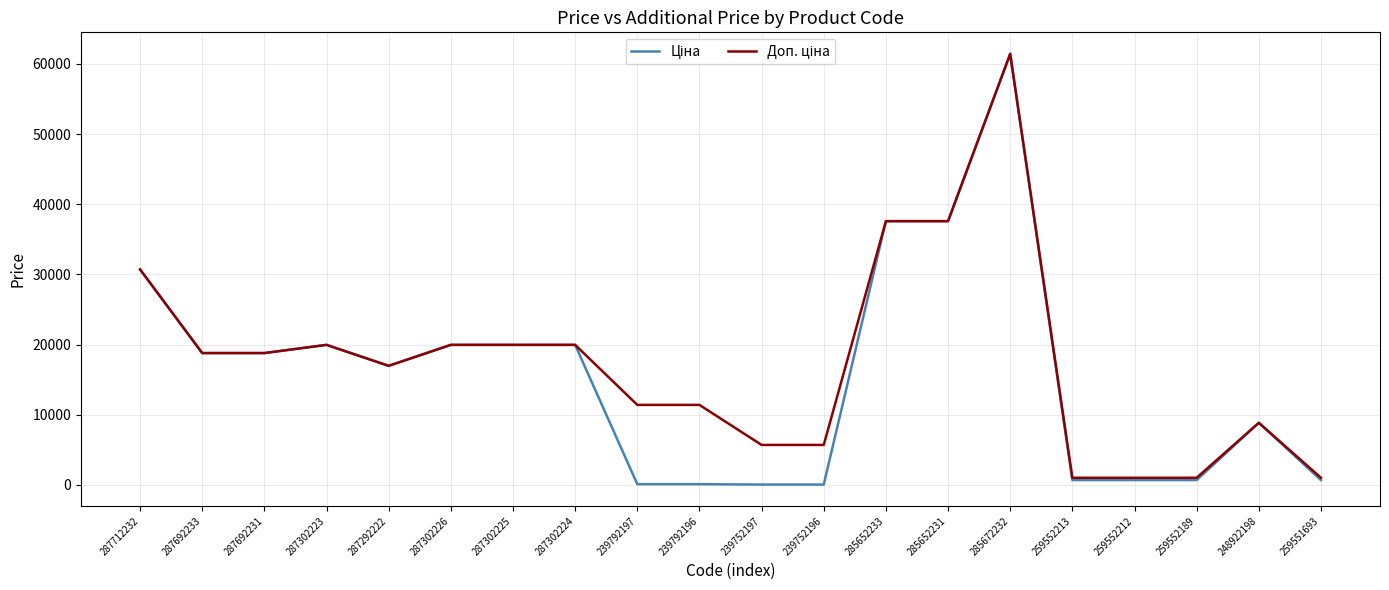

Which label corresponds to the largest value in the chart?

285672232